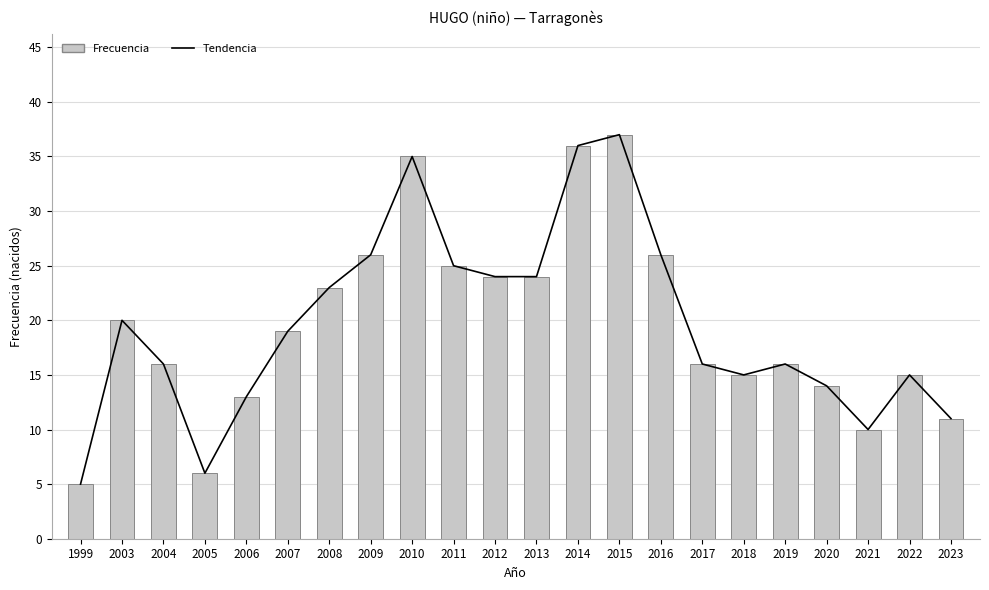

What is the difference between the maximum and minimum values in the Tendencia series?

32